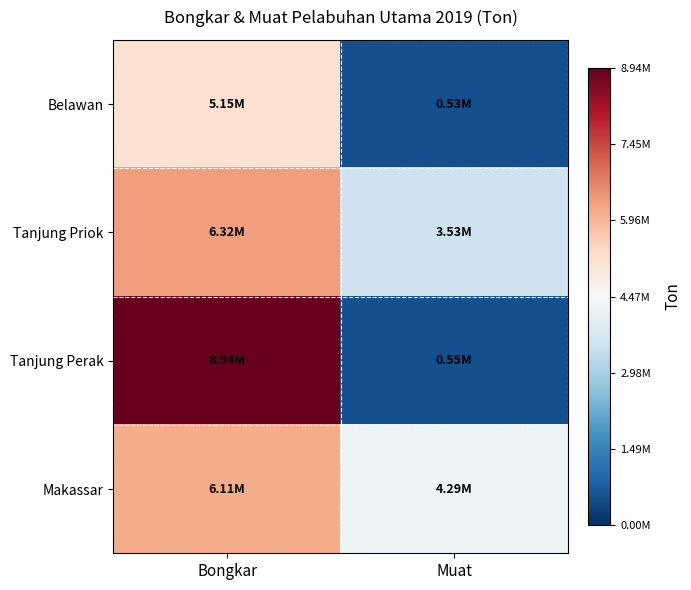

Reading left to right, extract all data points from this chart.

Belawan: Bongkar=5154322	Muat=529621
Tanjung Priok: Bongkar=6319507	Muat=3531513
Tanjung Perak: Bongkar=8936987	Muat=552059
Makassar: Bongkar=6112611	Muat=4286800